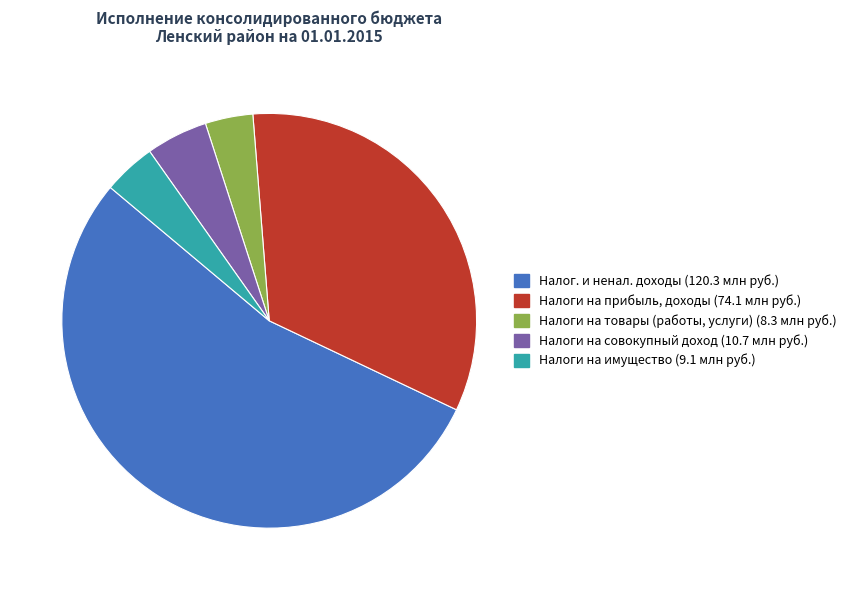

Is there a majority slice in this chart?

Yes